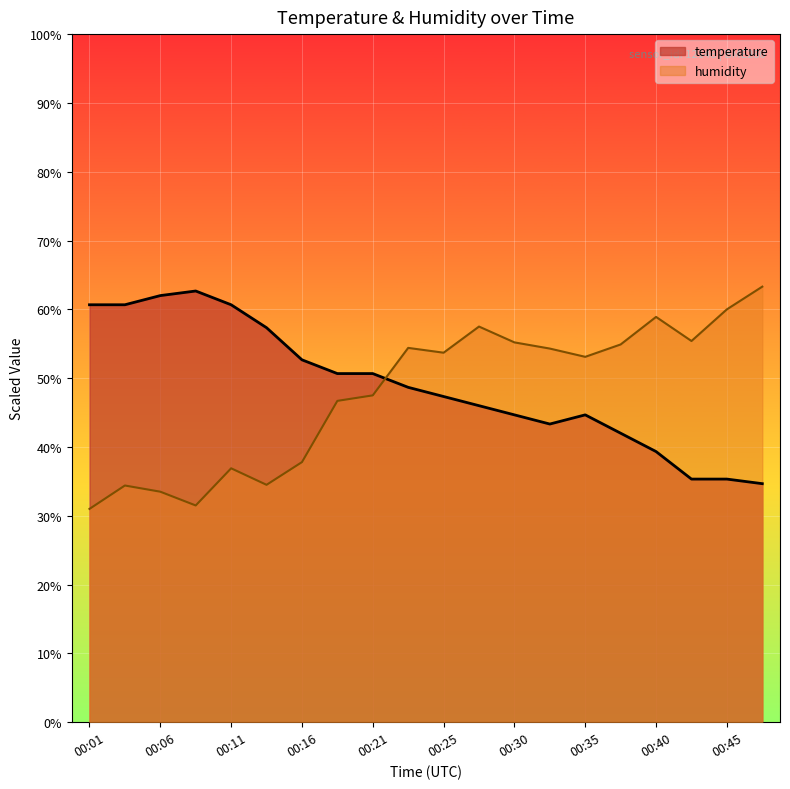

What is the difference between the maximum and minimum values in the temperature series?

28.0